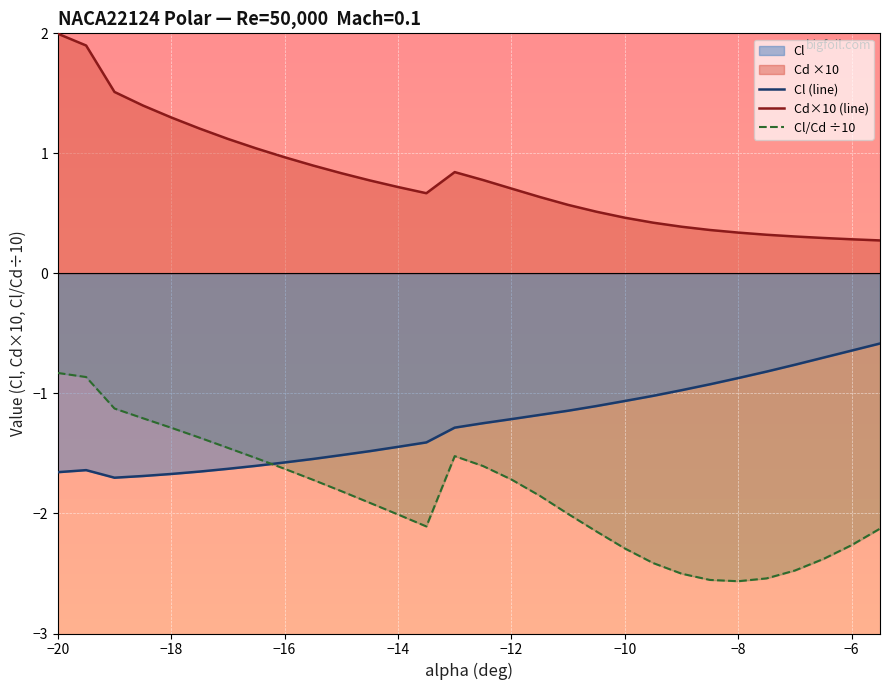

What is the minimum value for Cl (line)?

-1.7